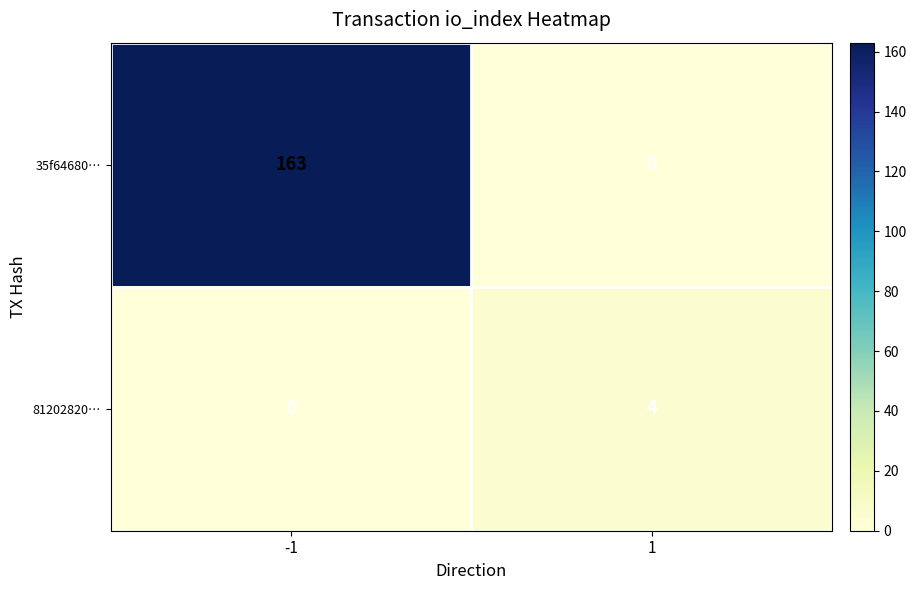

What value does the 35f64680… series have at -1, to the nearest 5?

165